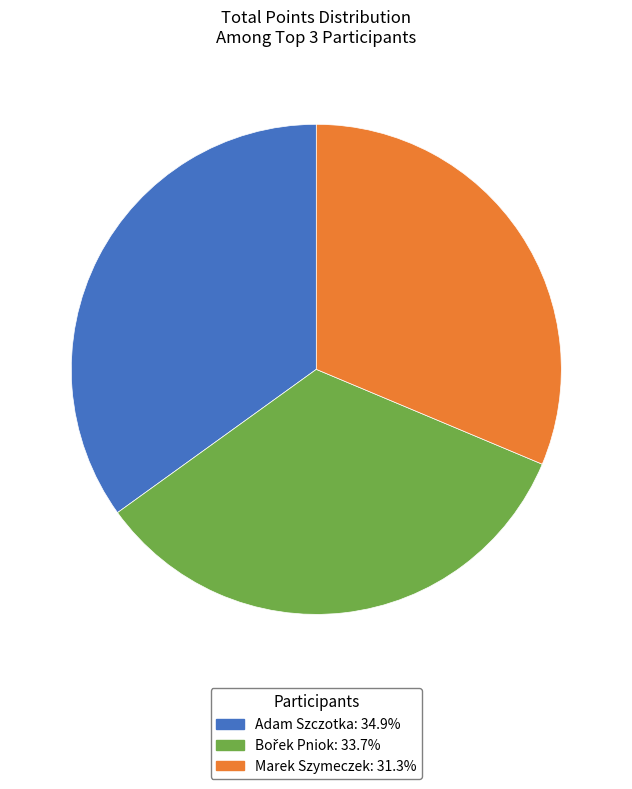

Does Adam Szczotka represent more than half of the total?

No